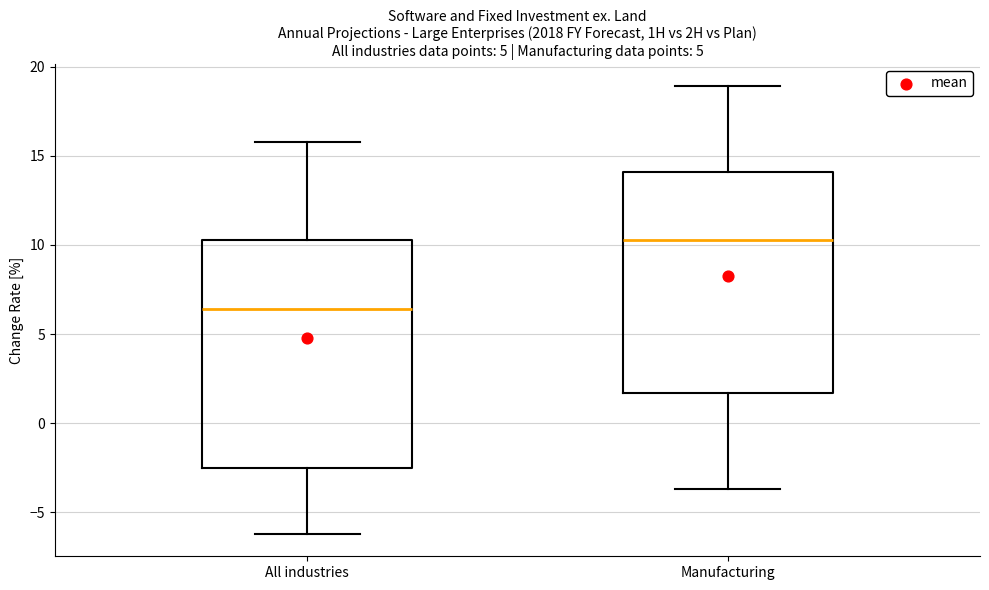

Reading left to right, transcribe this box plot: for each box, give where its median line is, the range the box spans, and where its two whiskers end, as read against the y-axis. The values are not printed on the chart, so give them approximately, as read against the axis.

All industries: median 6.5, box -2.5 to 10.5, whiskers -6.0 to 16.0
Manufacturing: median 10.5, box 1.5 to 14.0, whiskers -3.5 to 19.0